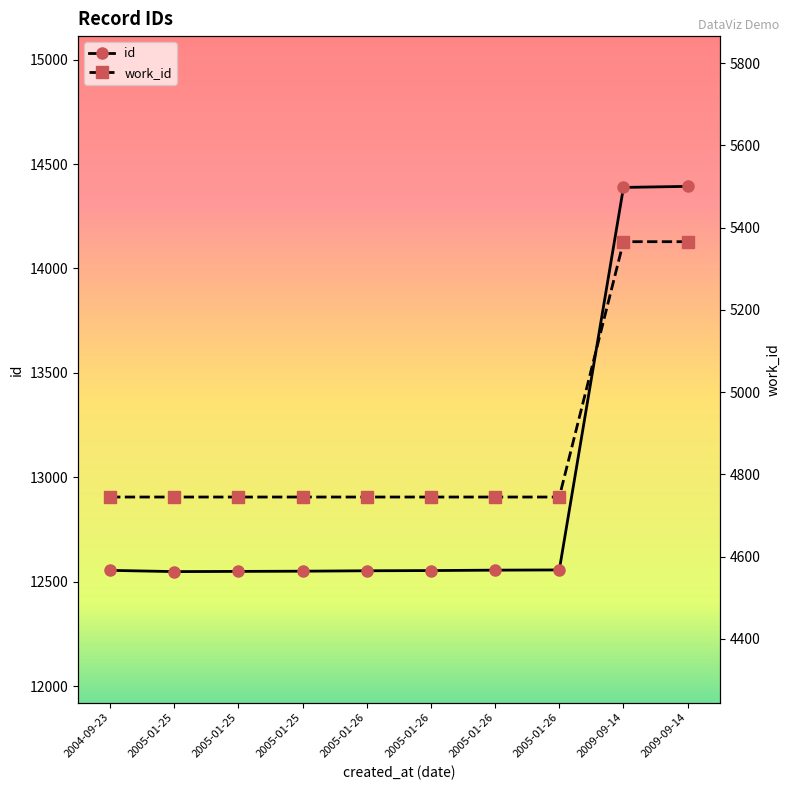

List the series in order of their peak value, highest first.

id, work_id